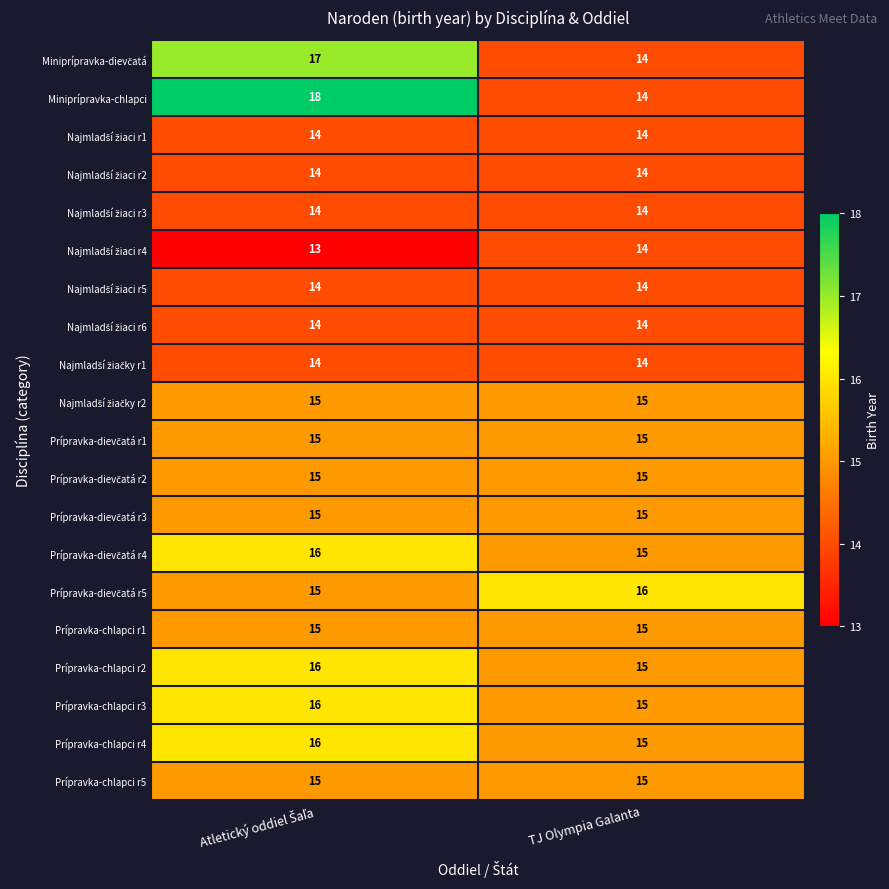

Is it true that Prípravka-chlapci r1 equals 15 at TJ Olympia Galanta?

True